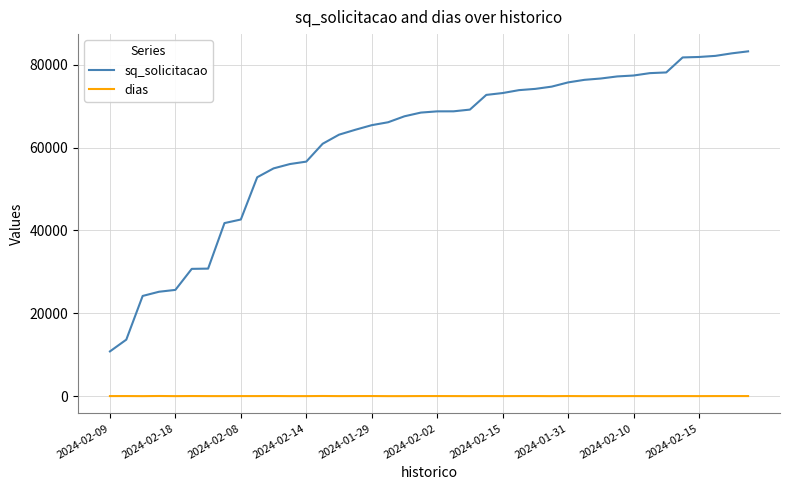

List the series in order of their overall mean, highest first.

sq_solicitacao, dias